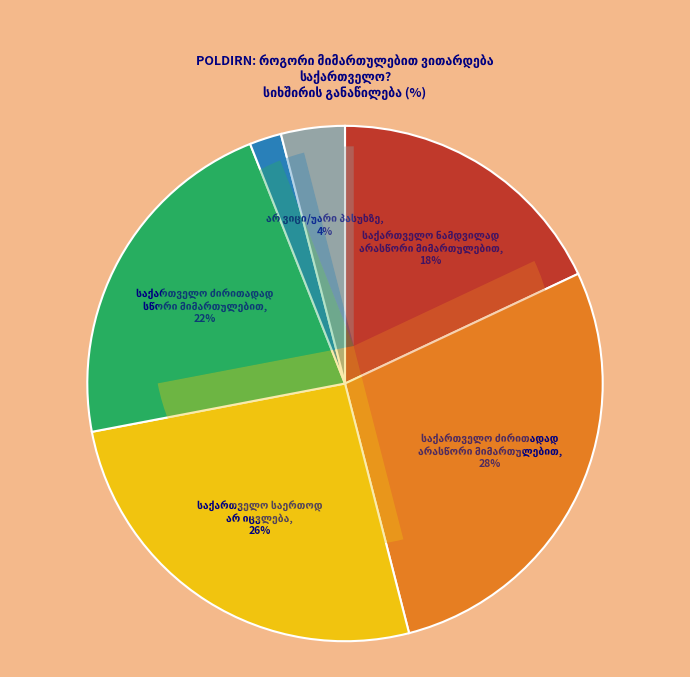

To the nearest percent, what is the combined percentage of საქართველო საერთოდ
არ იცვლება and საქართველო ნამდვილად
სწორი მიმართულებით?

28%